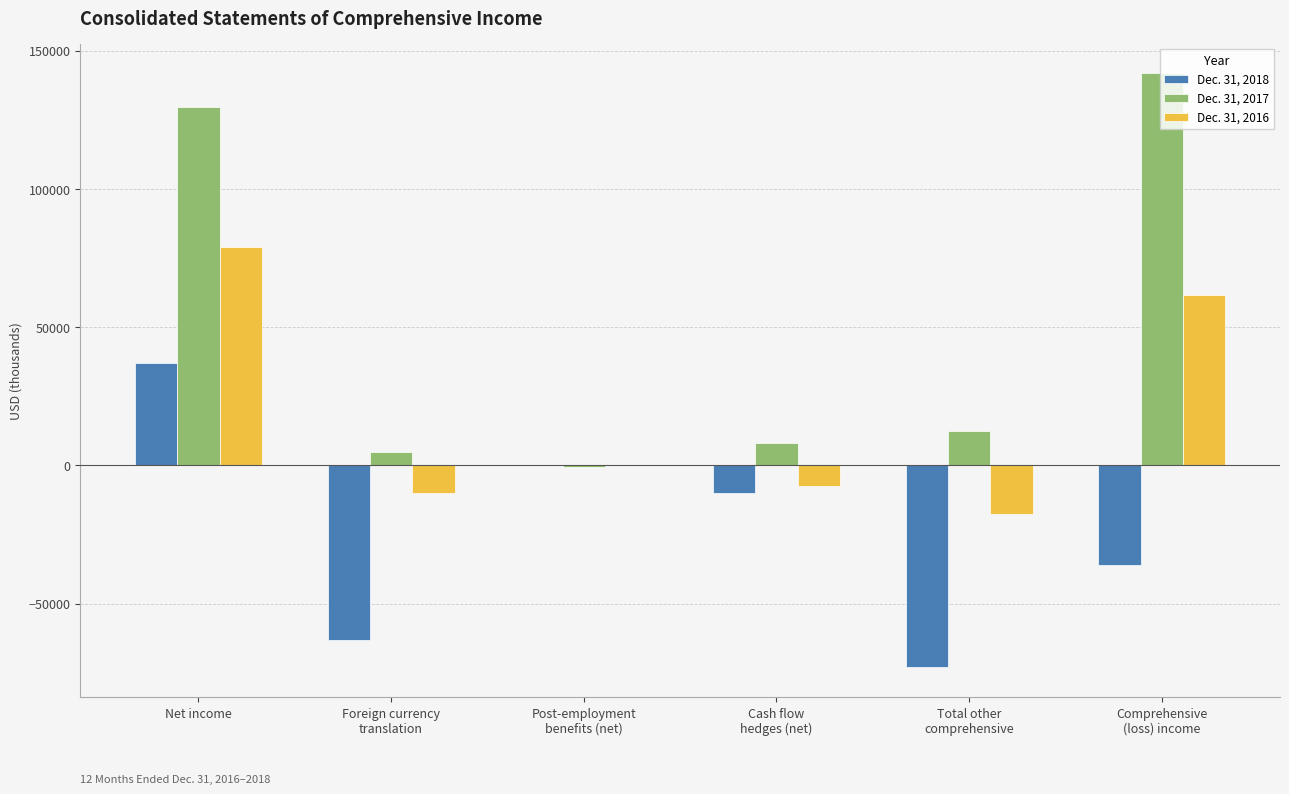

What is the average value of the Dec. 31, 2017 series?

49309